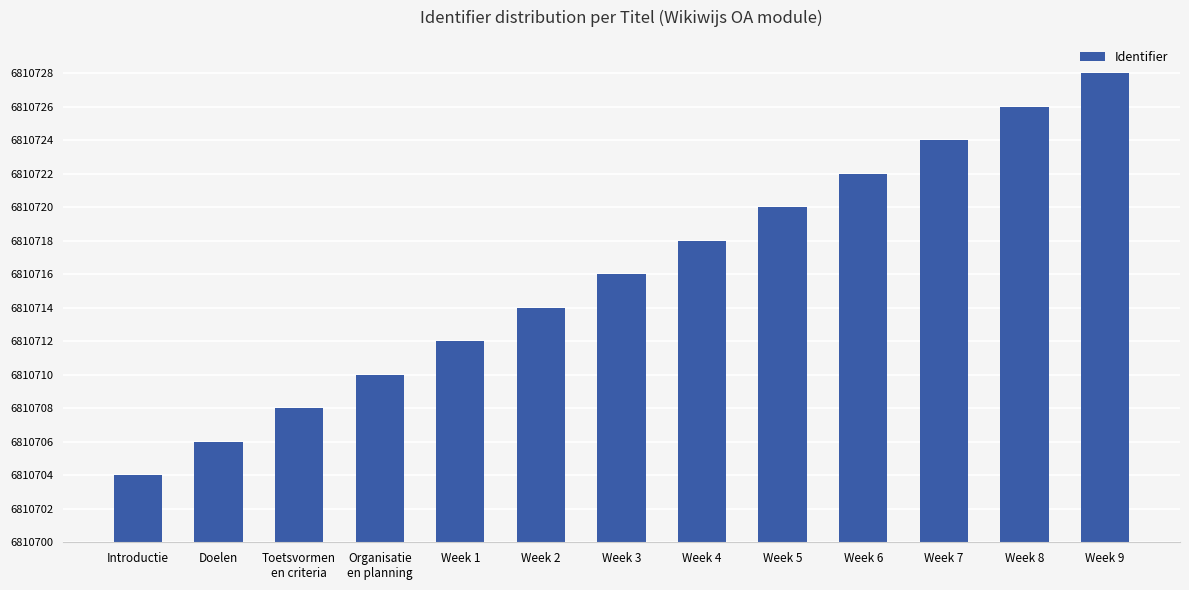

Does the chart contain any negative values?

No